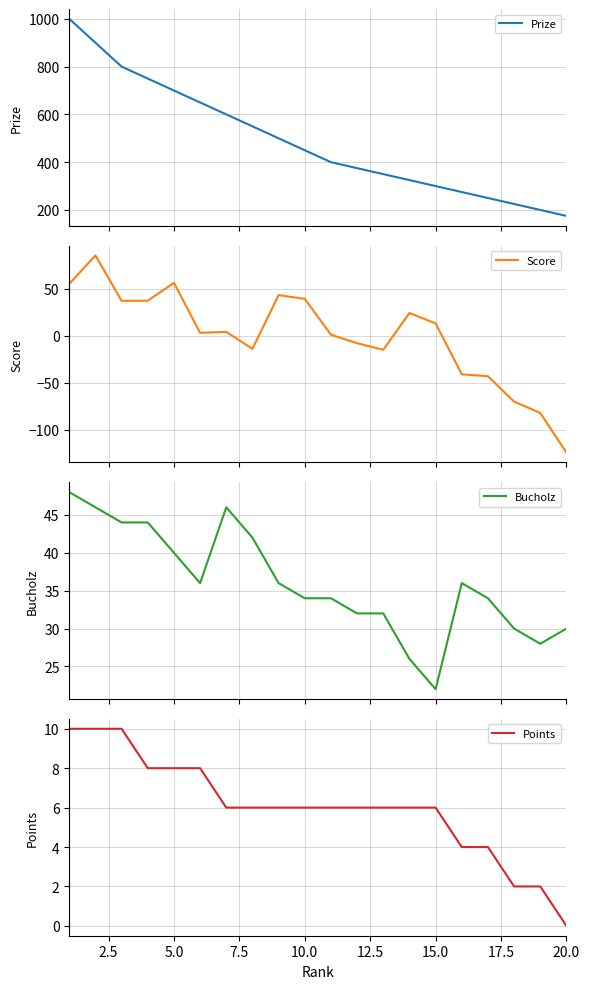

What is the lowest value of the Bucholz series?

22